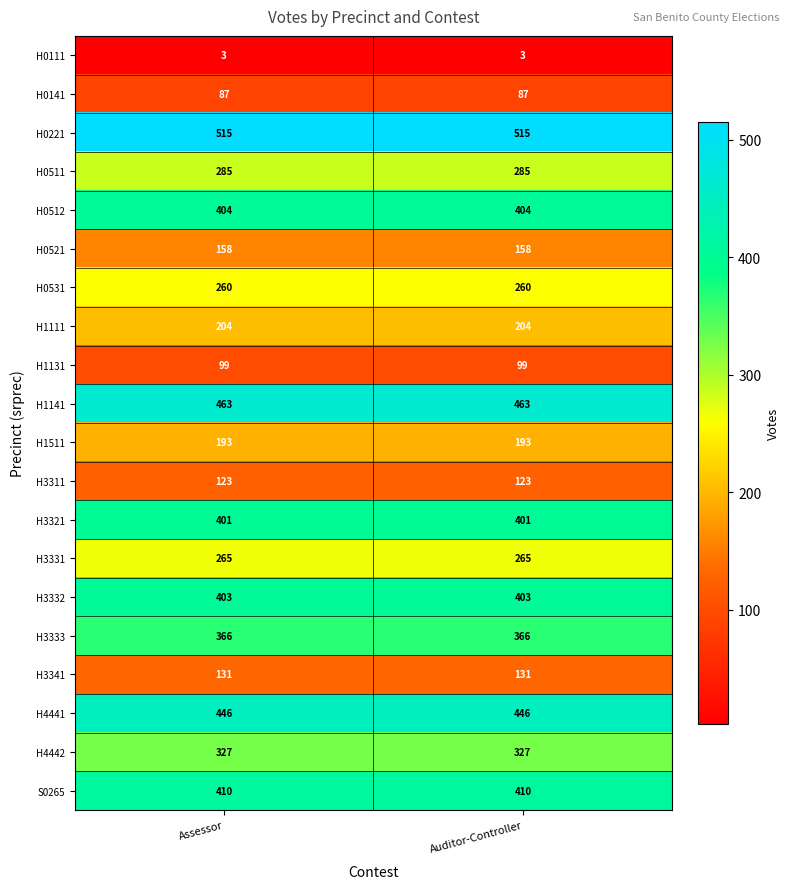

Read the H0521 value at Auditor-Controller.

158